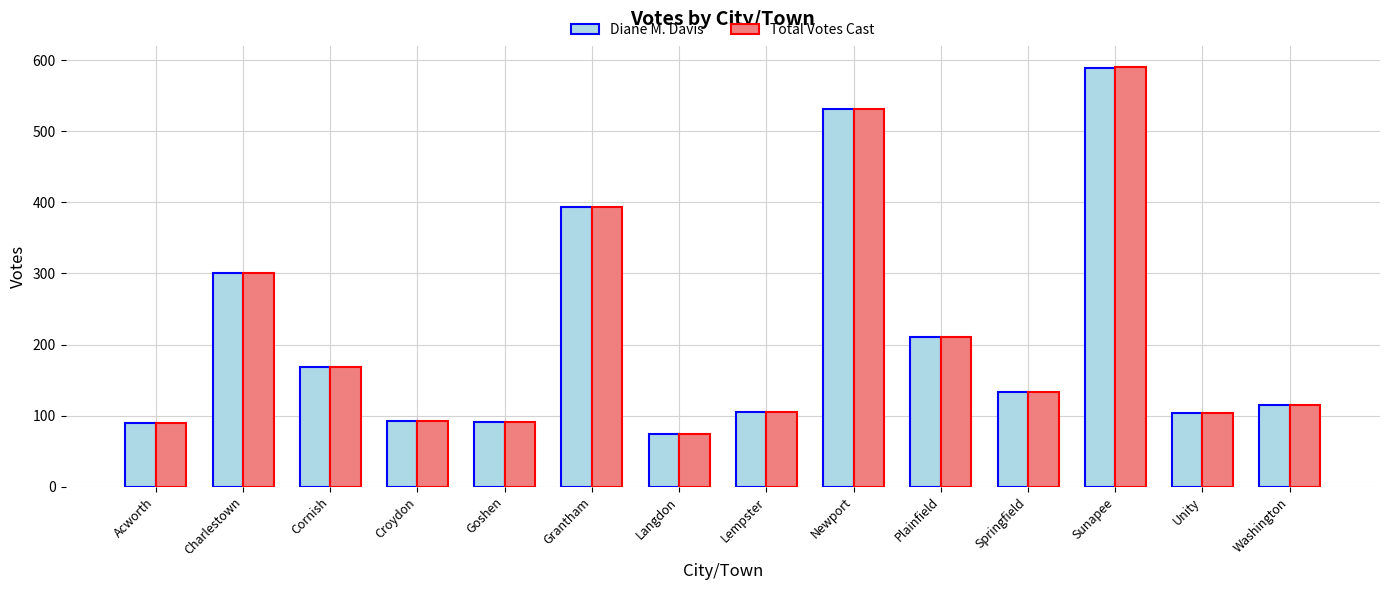

What is the sum of all Diane M. Davis values?

2998